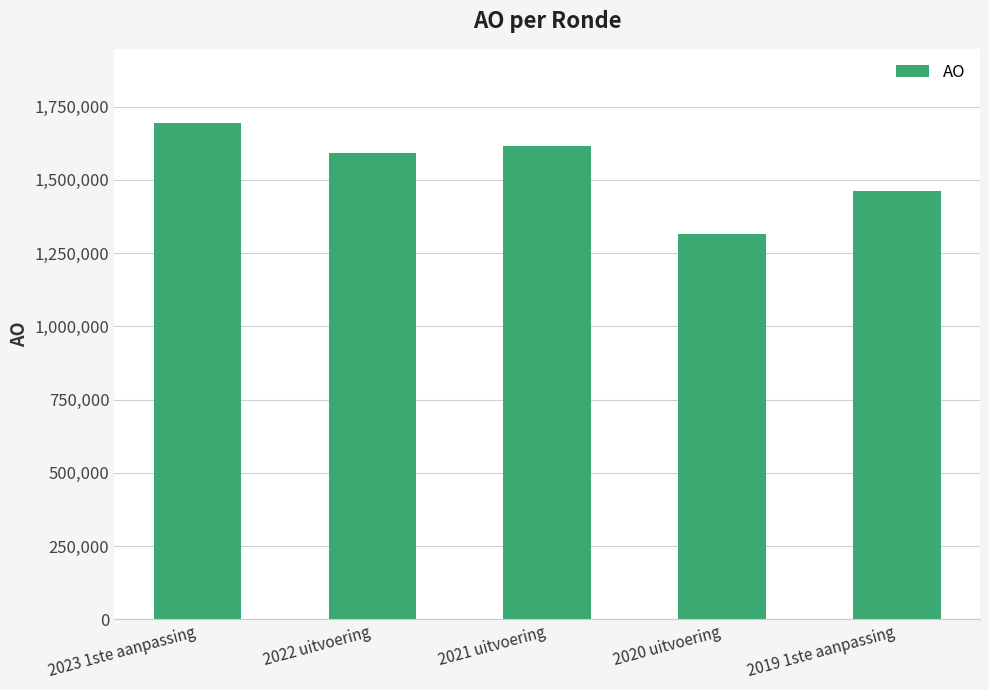

What is the average value?

1535869